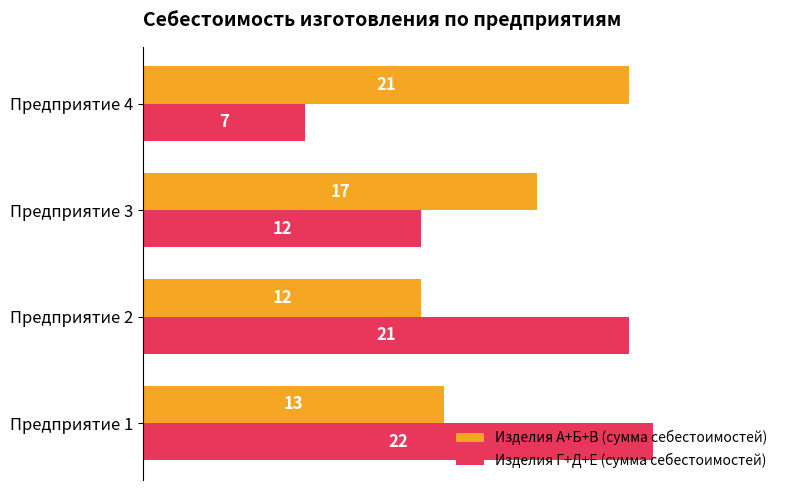

Rank the categories by Изделия Г+Д+Е (сумма себестоимостей) value from highest to lowest.

Предприятие 1, Предприятие 2, Предприятие 3, Предприятие 4